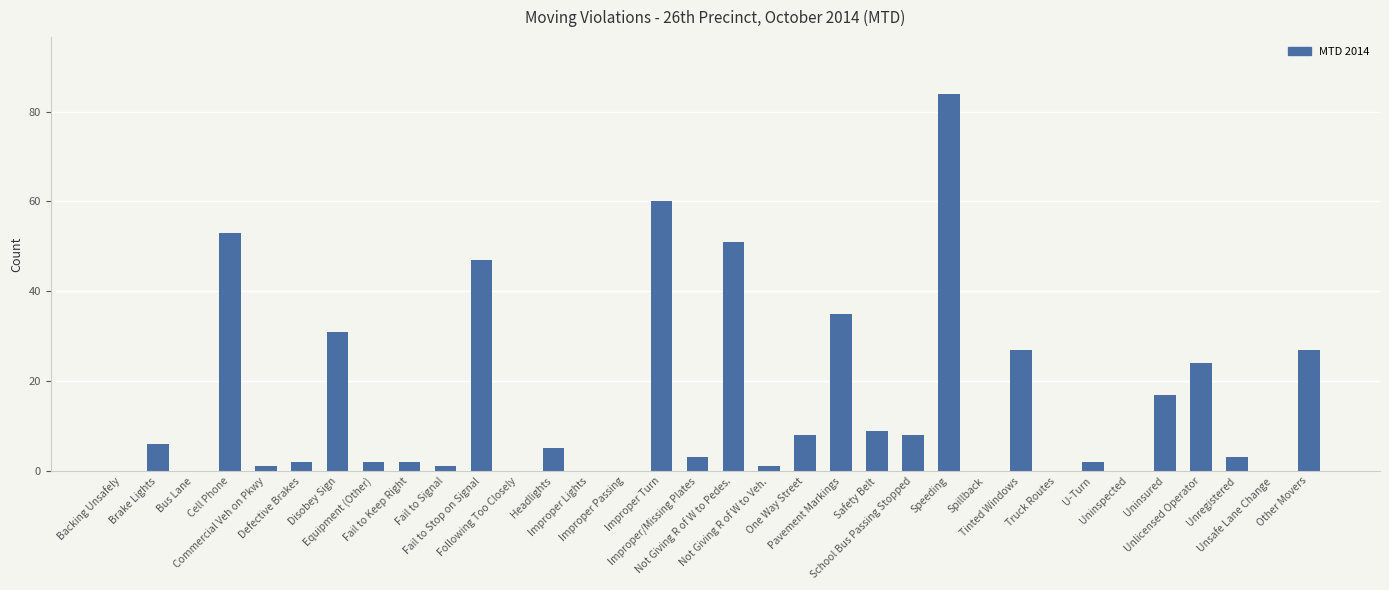

What is the sum of all values?

509